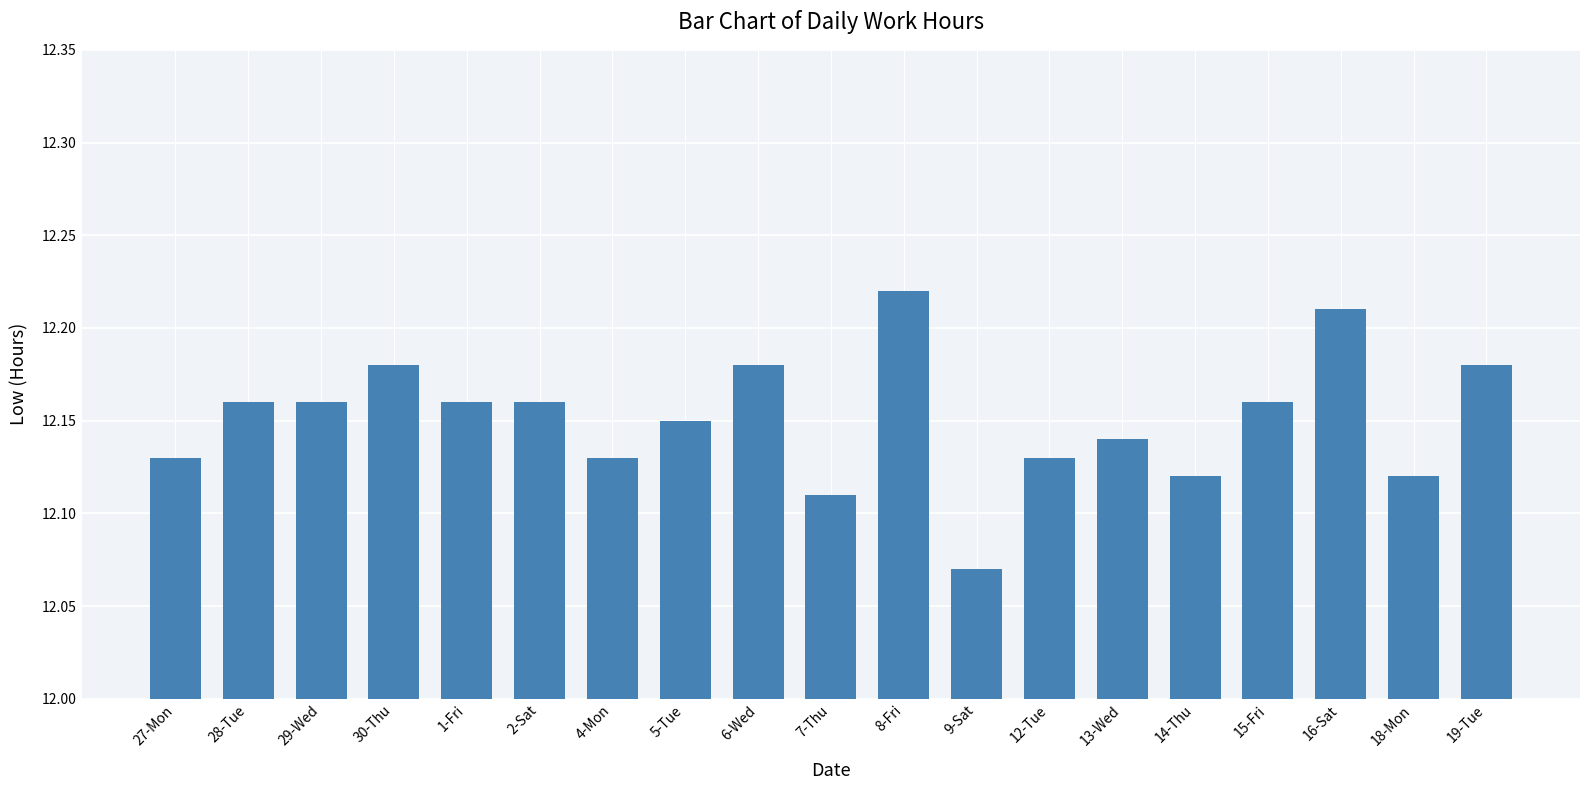

Which category has the lowest value across all series?

9-Sat